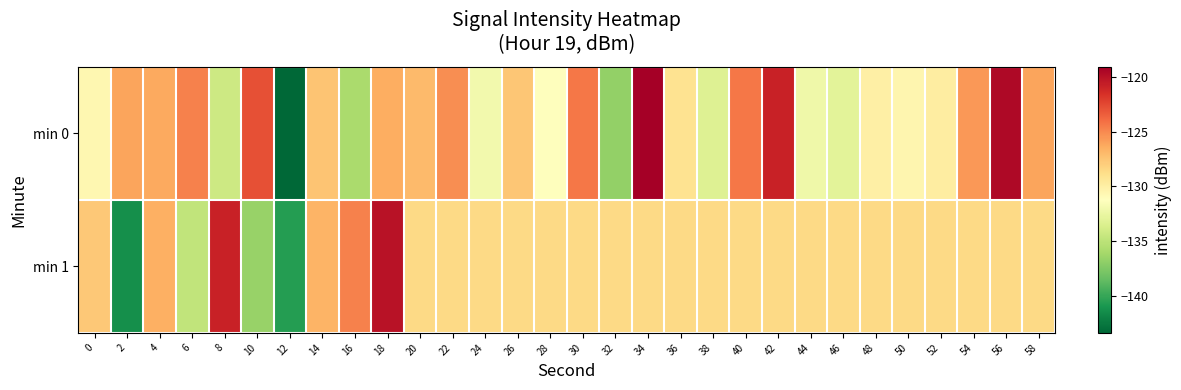

Reading right to left, extract all data points from this chart.

min 0: 58=-126.1	56=-119.6	54=-125.6	52=-129.9	50=-130.5	48=-130.0	46=-132.9	44=-132.2	42=-120.9	40=-124.4	38=-133.3	36=-129.1	34=-119.1	32=-136.7	30=-124.4	28=-131.2	26=-127.5	24=-132.0	22=-125.2	20=-127.0	18=-126.4	16=-135.8	14=-127.5	12=-143.4	10=-122.8	8=-134.2	6=-124.7	4=-126.3	2=-126.1	0=-130.7
min 1: 58=-128.5	56=-128.5	54=-128.5	52=-128.5	50=-128.5	48=-128.5	46=-128.5	44=-128.5	42=-128.5	40=-128.5	38=-128.5	36=-128.5	34=-128.5	32=-128.5	30=-128.5	28=-128.5	26=-128.5	24=-128.5	22=-128.5	20=-128.5	18=-120.1	16=-124.8	14=-126.7	12=-140.6	10=-136.6	8=-120.9	6=-134.8	4=-126.6	2=-141.3	0=-127.7